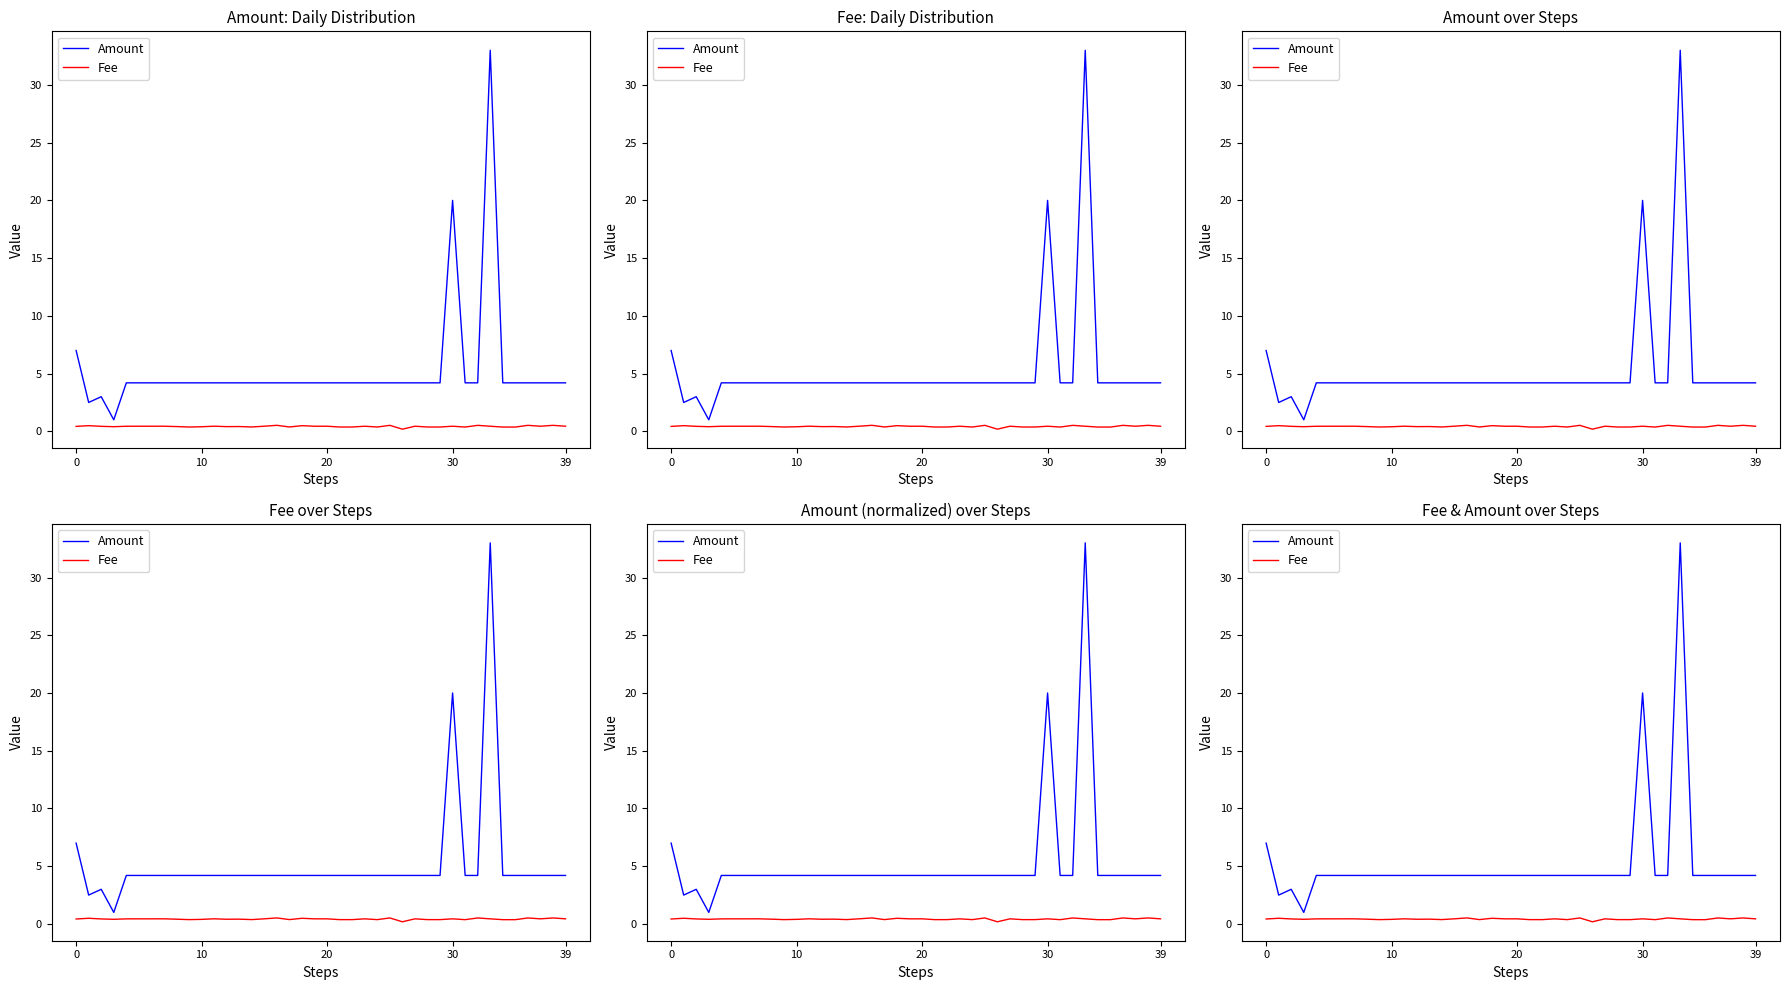

Reading right to left, extract all data points from this chart.

Amount: 4.2	4.2	4.2	4.2	4.2	4.2	33.0	4.2	4.2	20.0	4.2	4.2	4.2	4.2	4.2	4.2	4.2	4.2	4.2	4.2	4.2	4.2	4.2	4.2	4.2	4.2	4.2	4.2	4.2	4.2	4.2	4.2	4.2	4.2	4.2	4.2	1.0	3.0	2.5	7.0
Fee: 0.4	0.5	0.4	0.5	0.4	0.4	0.4	0.5	0.4	0.4	0.4	0.4	0.4	0.2	0.5	0.4	0.4	0.4	0.4	0.4	0.4	0.5	0.4	0.5	0.4	0.4	0.4	0.4	0.4	0.4	0.4	0.4	0.4	0.4	0.4	0.4	0.4	0.4	0.5	0.4